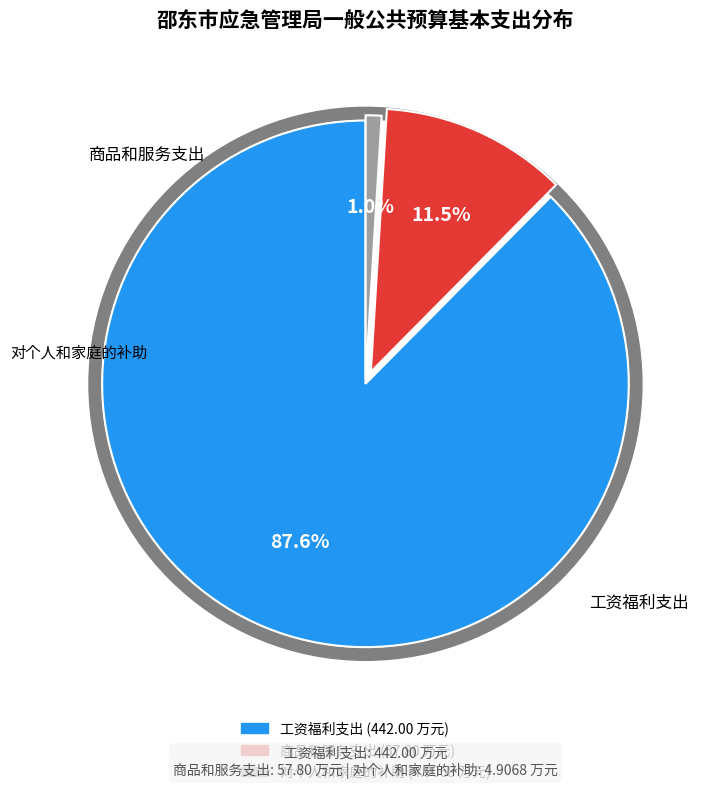

What is the total percentage of 对个人和家庭的补助 and 工资福利支出?

88.5%